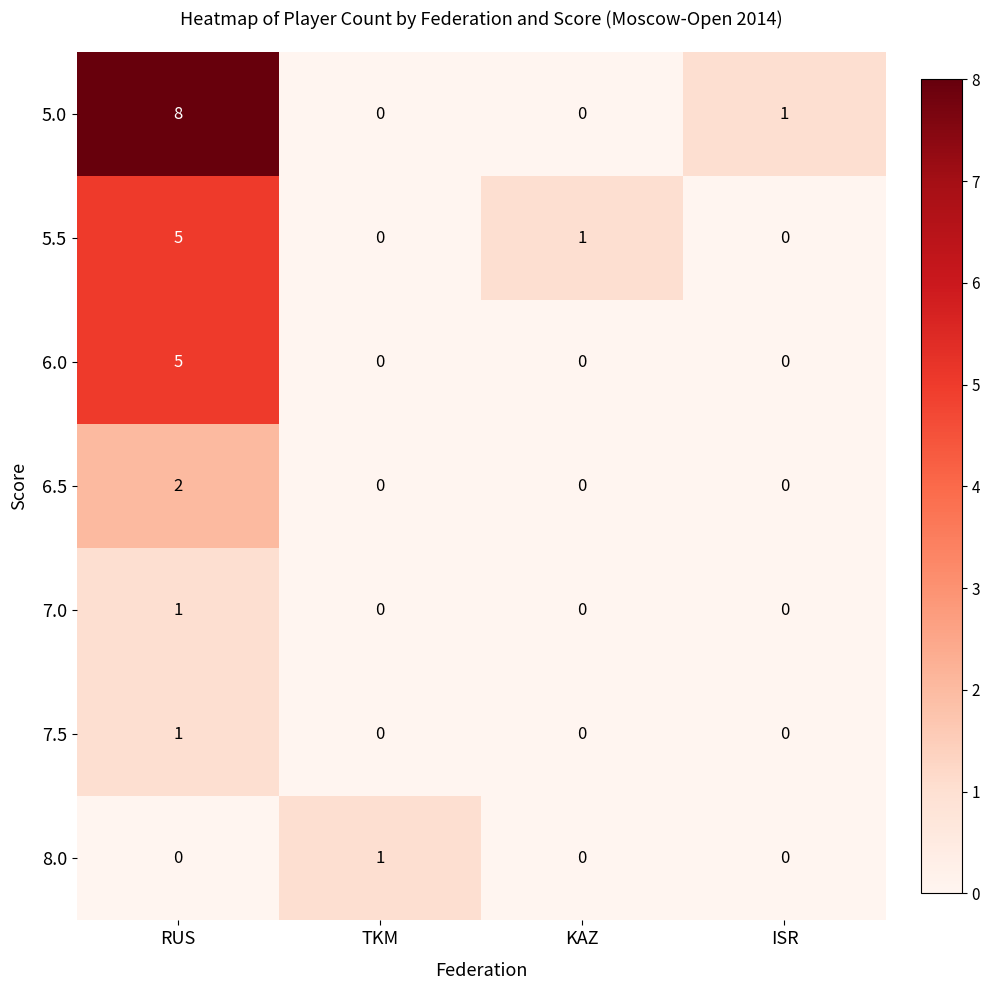

Reading left to right, transcribe all the data shown in this chart.

5.0: 8	0	0	1
5.5: 5	0	1	0
6.0: 5	0	0	0
6.5: 2	0	0	0
7.0: 1	0	0	0
7.5: 1	0	0	0
8.0: 0	1	0	0